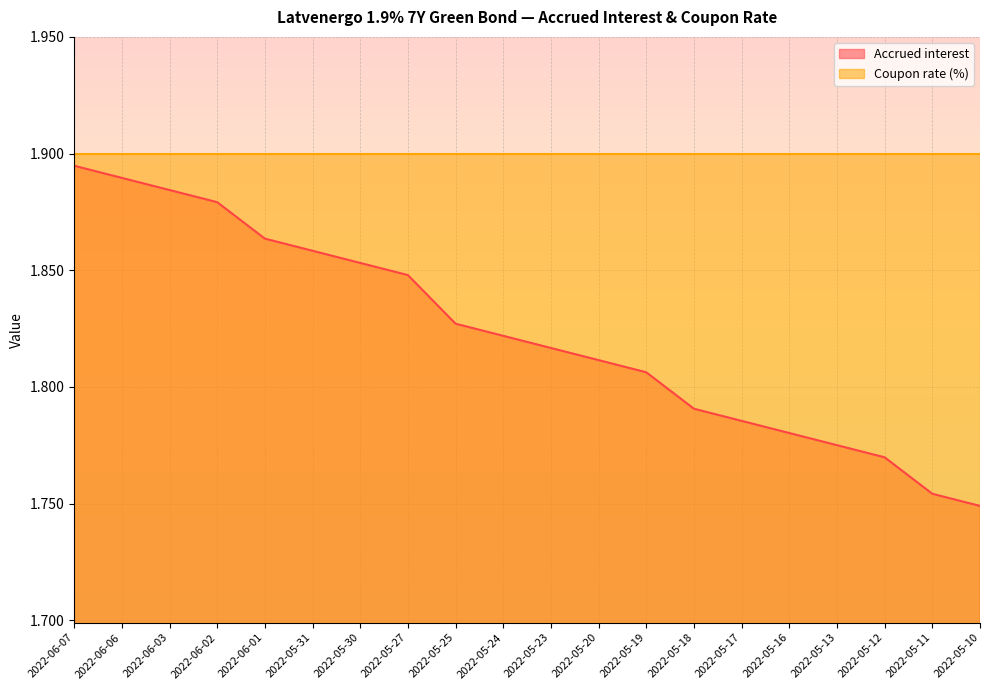

Rank the categories by value from lowest to highest.

2022-05-10, 2022-05-11, 2022-05-12, 2022-05-13, 2022-05-16, 2022-05-17, 2022-05-18, 2022-05-19, 2022-05-20, 2022-05-23, 2022-05-24, 2022-05-25, 2022-05-27, 2022-05-30, 2022-05-31, 2022-06-01, 2022-06-02, 2022-06-03, 2022-06-06, 2022-06-07